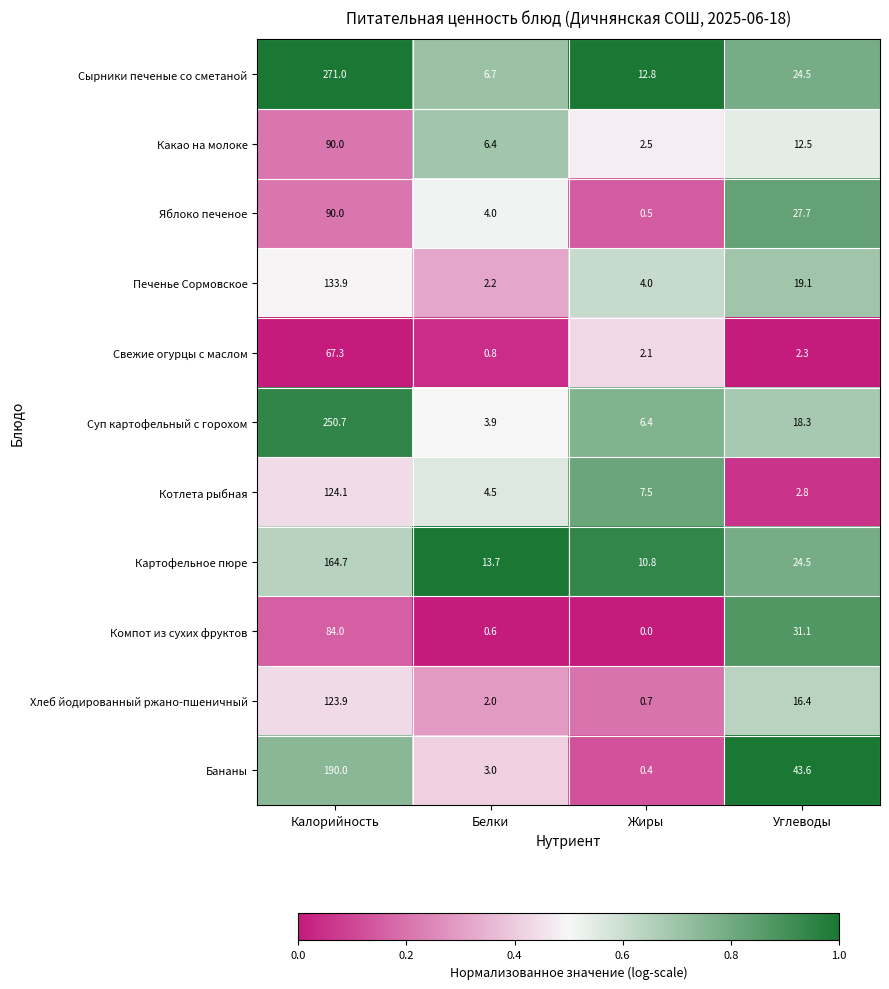

True or false: Хлеб йодированный ржано-пшеничный has a value of 16.4 at Углеводы.

True